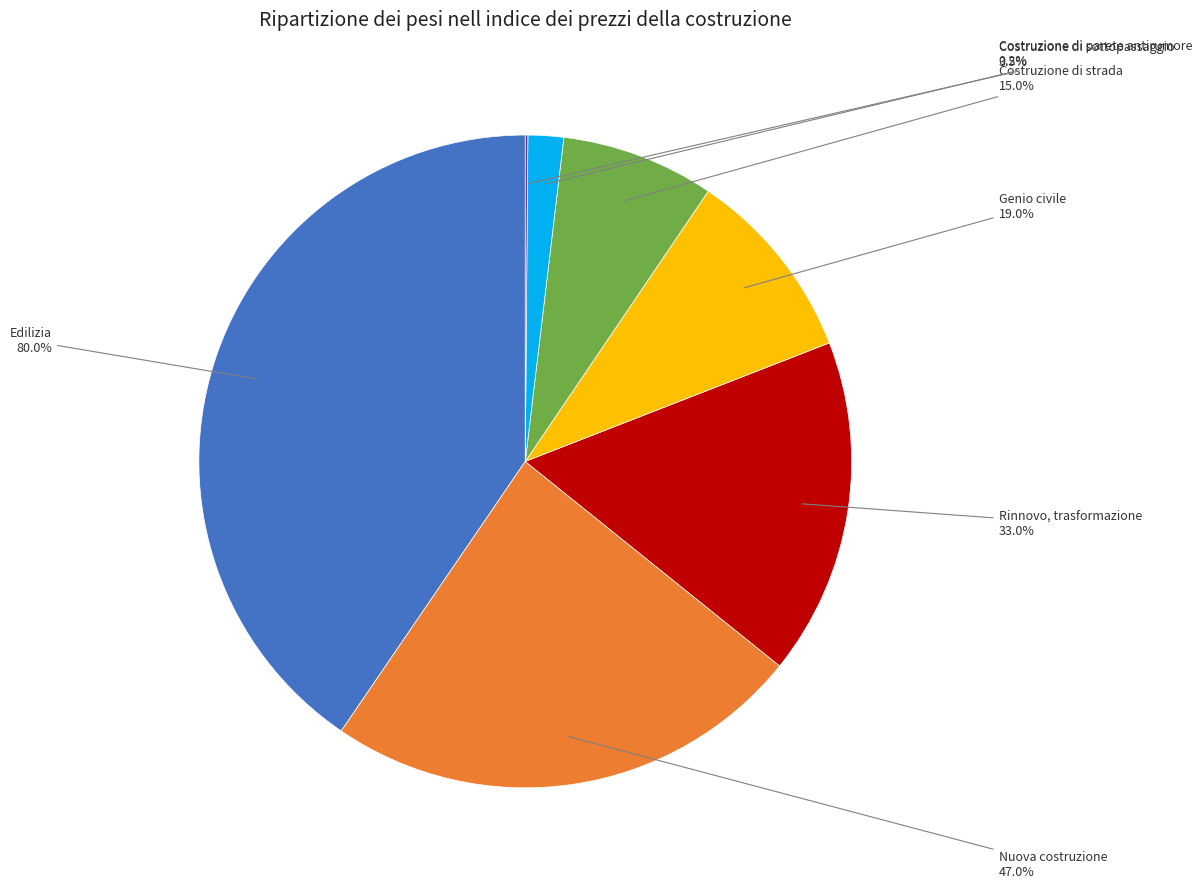

Approximately how many times larger is the value at Rinnovo, trasformazione compared to Edilizia?

0.4